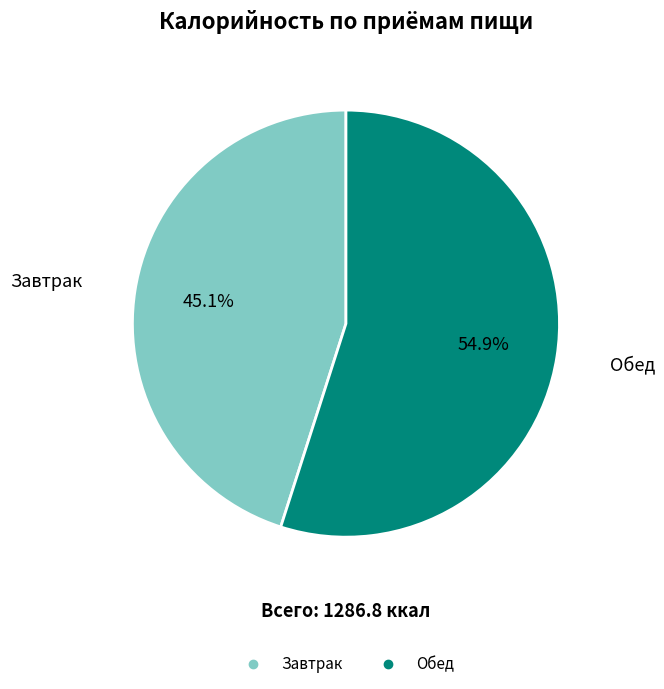

Which has a higher value, Обед or Завтрак?

Обед